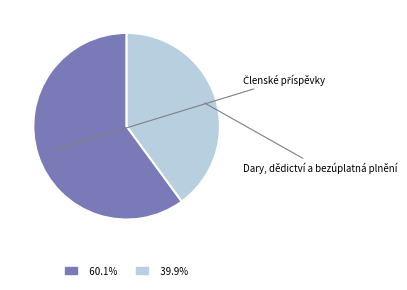

Is there any slice that represents more than half of the pie?

Yes